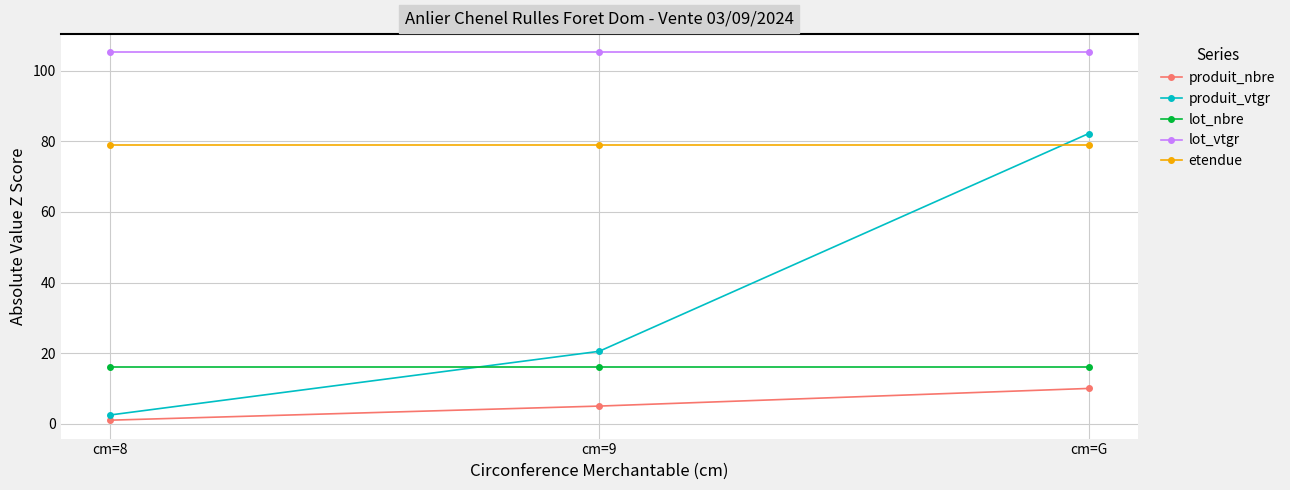

What is the difference between the highest and lowest values at cm=G?

95.2